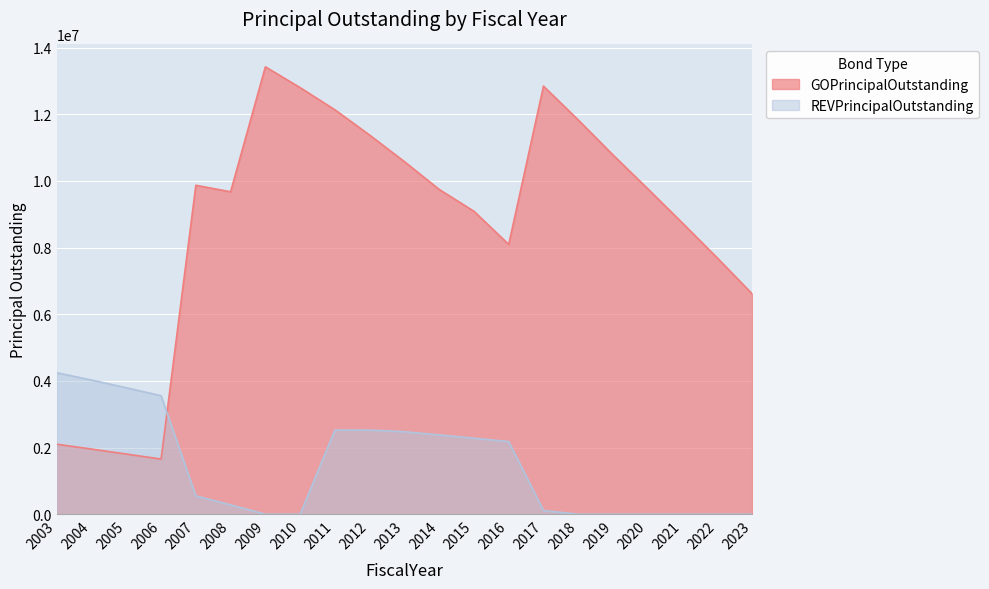

What is the sum of the GOPrincipalOutstanding values at 2003 and 2008?

11775000